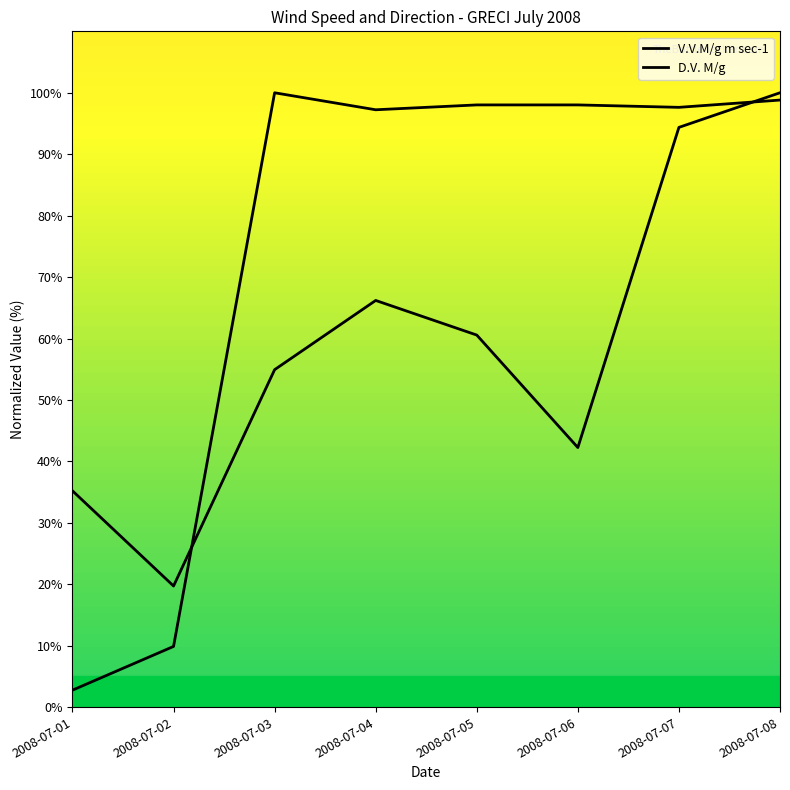

Rank the series by their average value, from lowest to highest.

V.V.M/g m sec-1, D.V. M/g